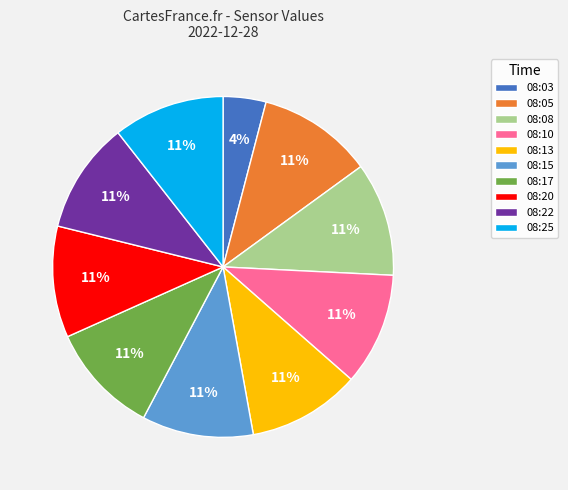

To the nearest percent, what is the combined percentage of 08:05 and 08:15?

21%